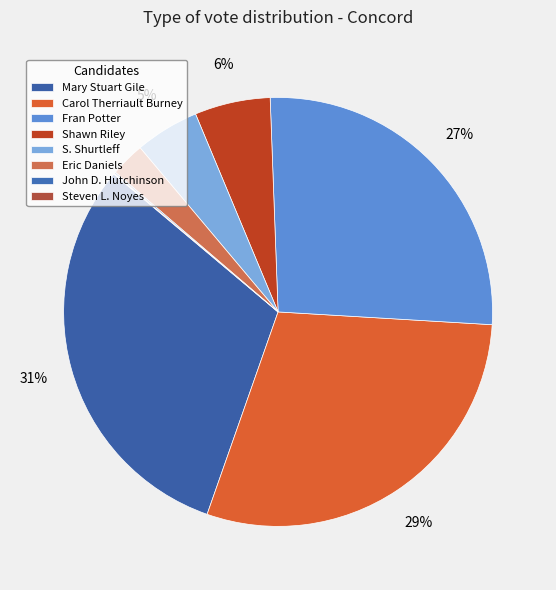

Count the number of slices in the pie.

8